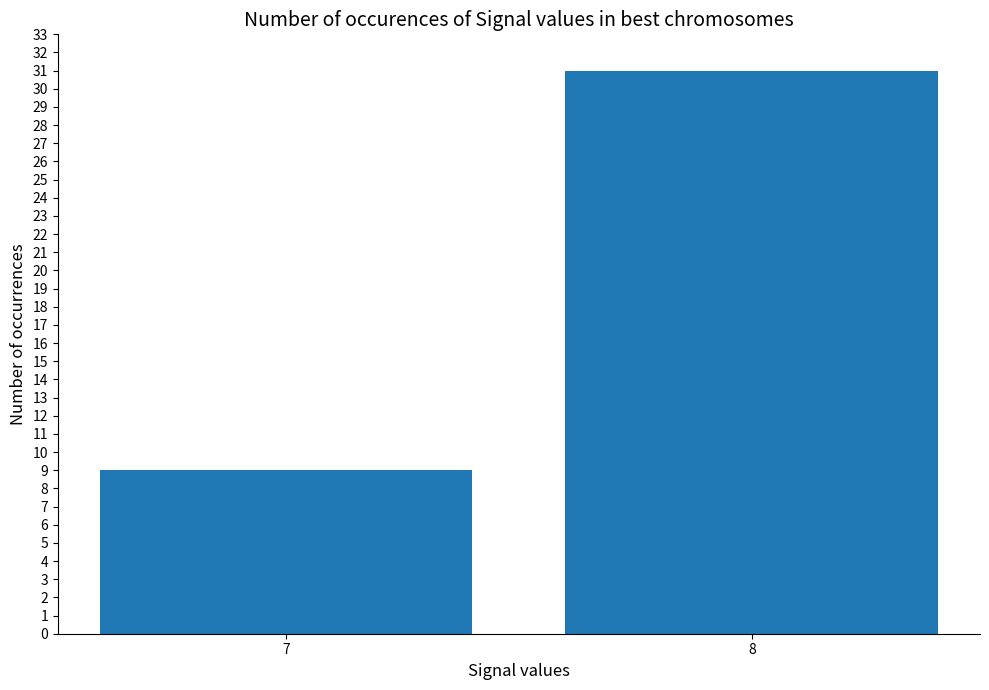

Which label corresponds to the smallest value in the chart?

7